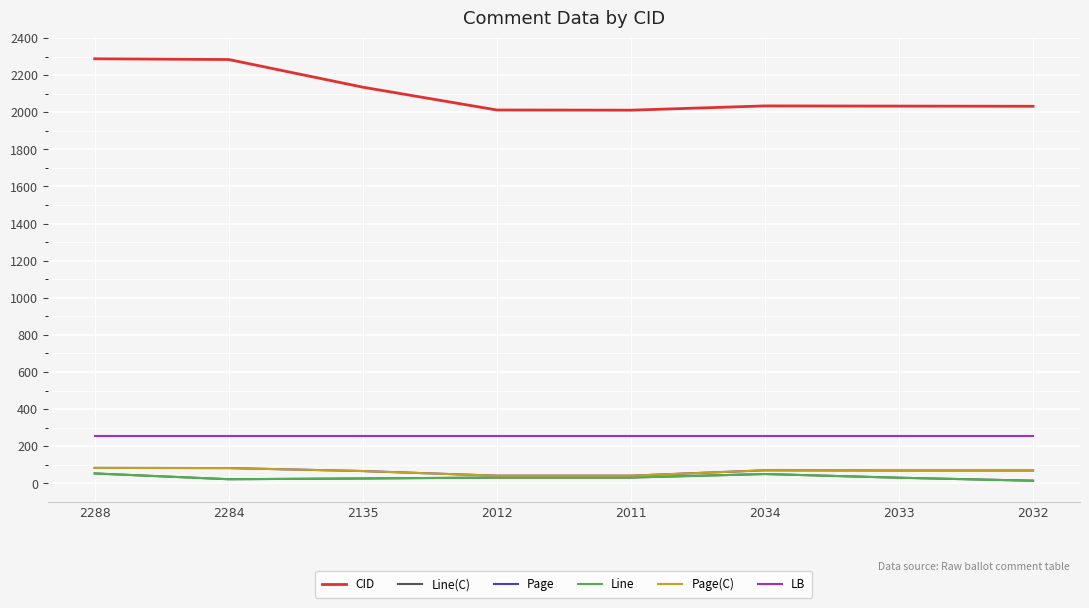

What is the sum of the Line values at 2032 and 2012?

45